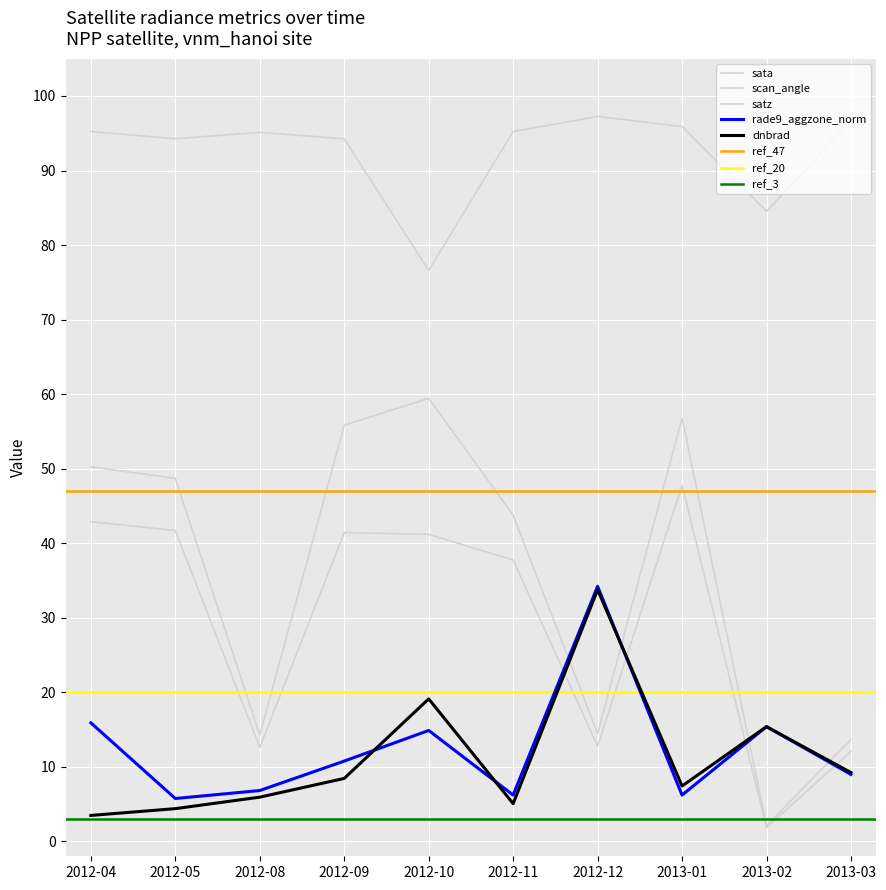

What is the label of the 10th point from the left?

2013-03